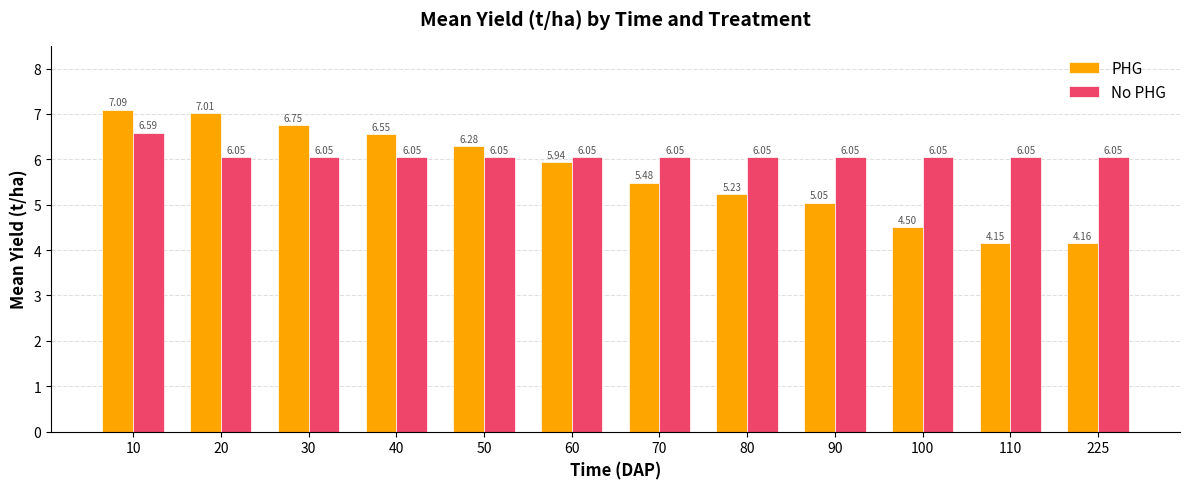

Which series has the widest spread of values?

PHG